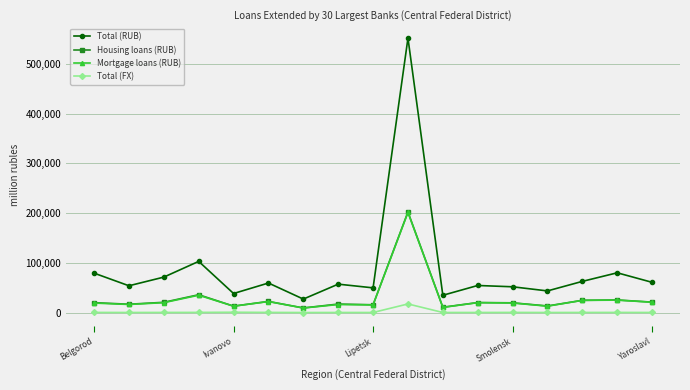

True or false: Total (RUB) has more than 0 interior local peaks.

True